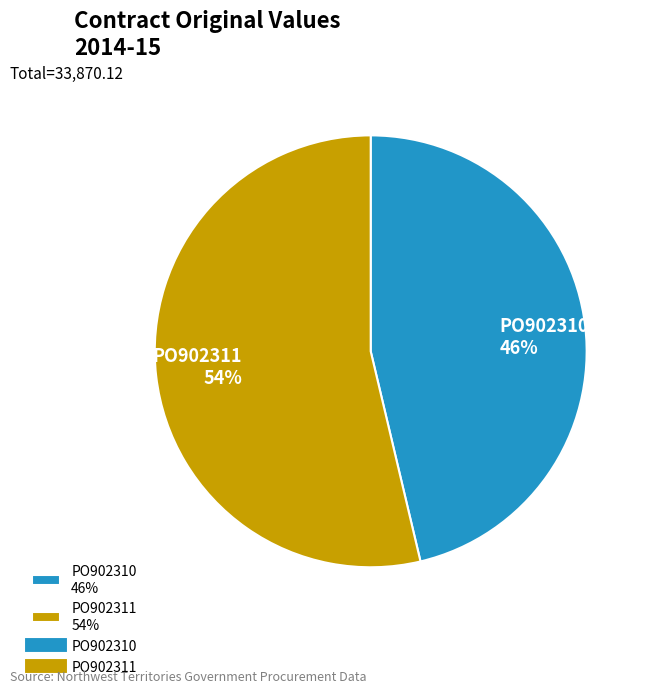

True or false: PO902310 accounts for 55% of the total.

False